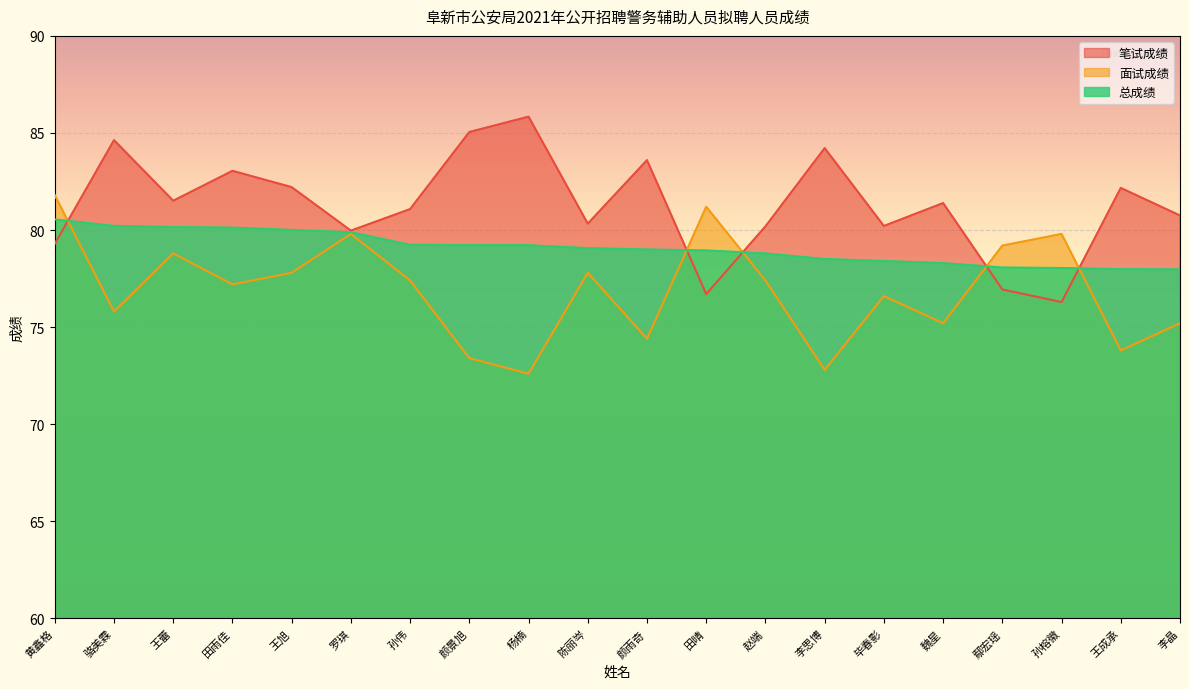

Which series has the largest range (max minus min)?

笔试成绩